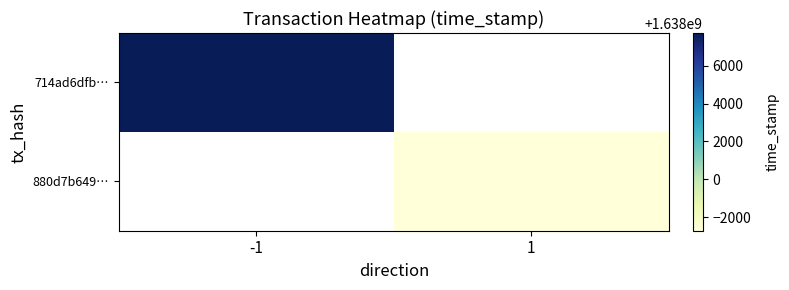

Is it true that 880d7b649… equals 451048857.2 at 1?

False